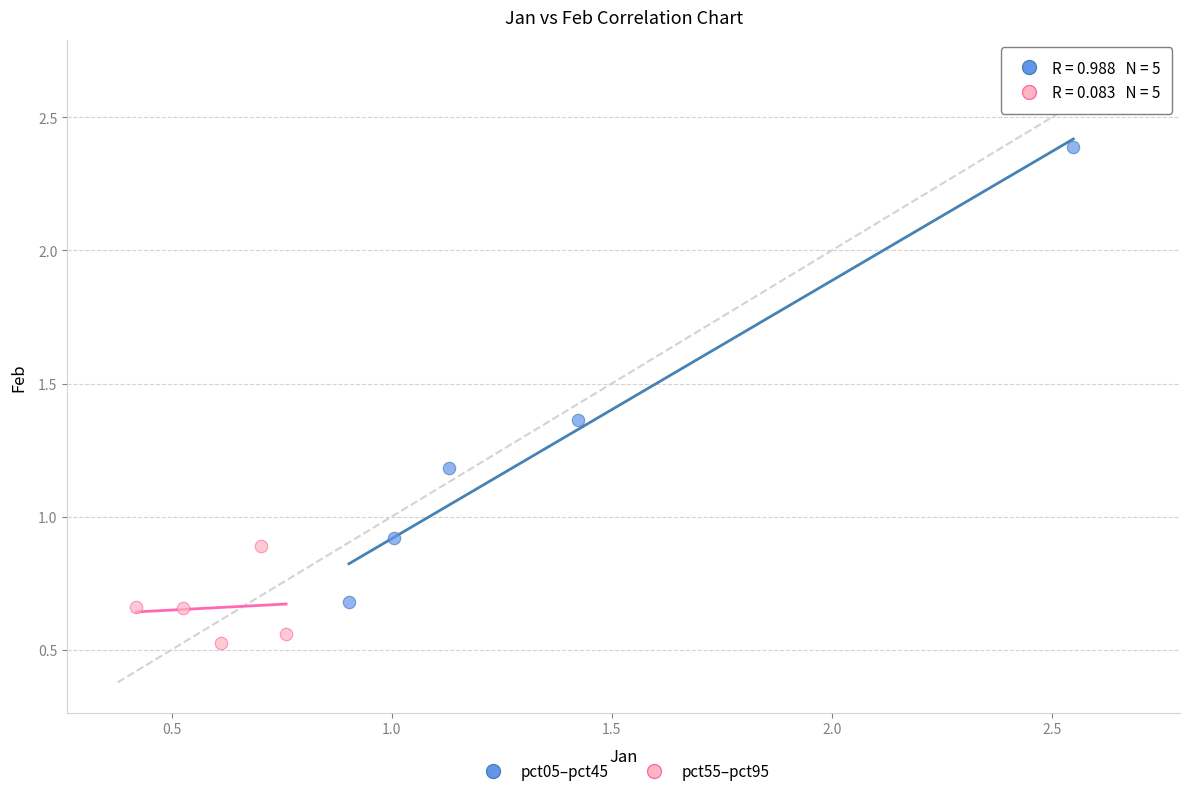

Which series has the largest Y range (max minus min)?

pct05–pct45